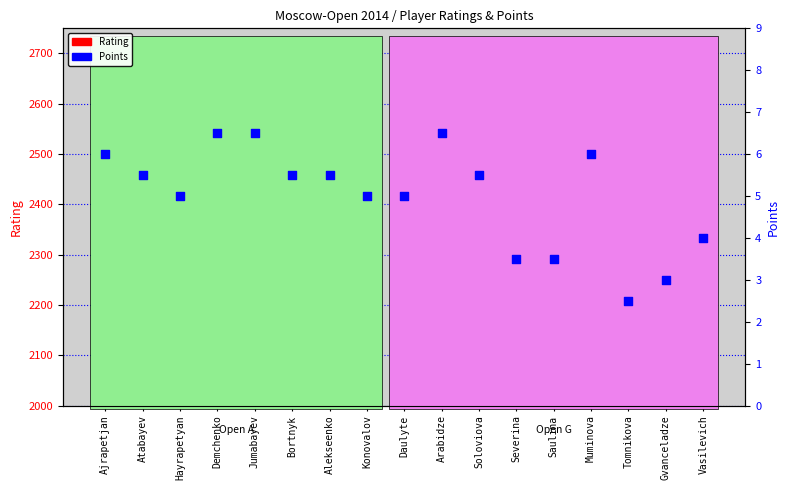

Which series contains the highest Y value?

Rating